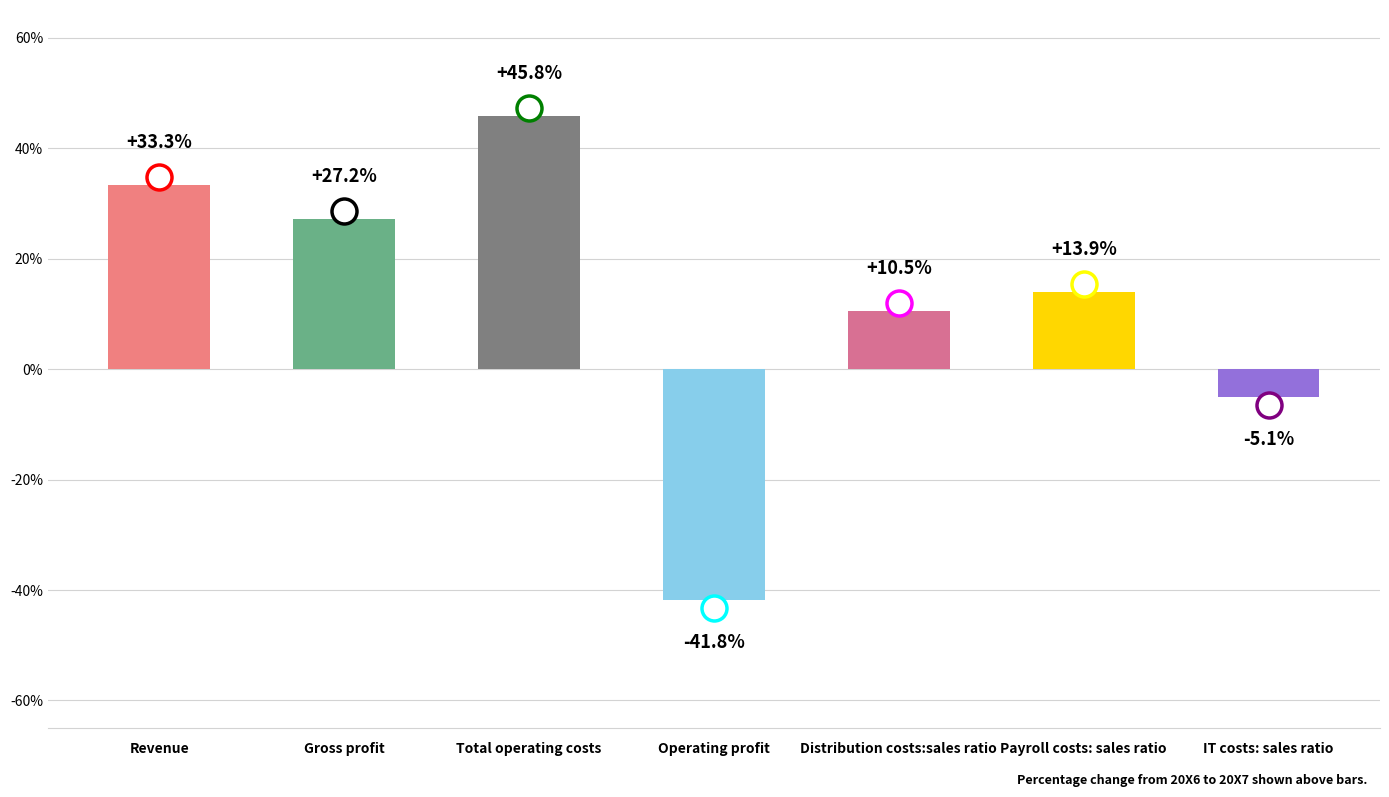

The chart shows a value of 0.3 at Revenue. True or false?

True